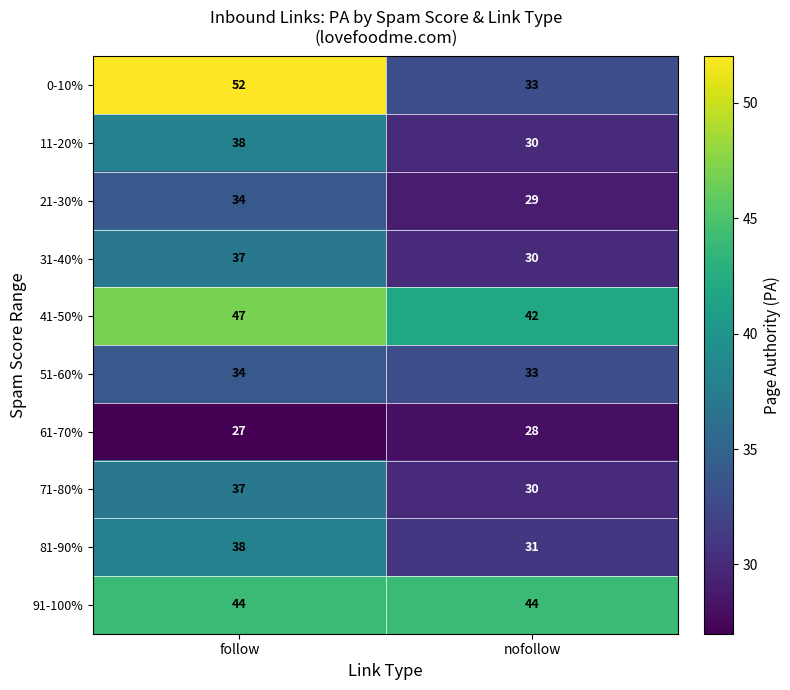

What value does the 71-80% series have at follow?

37